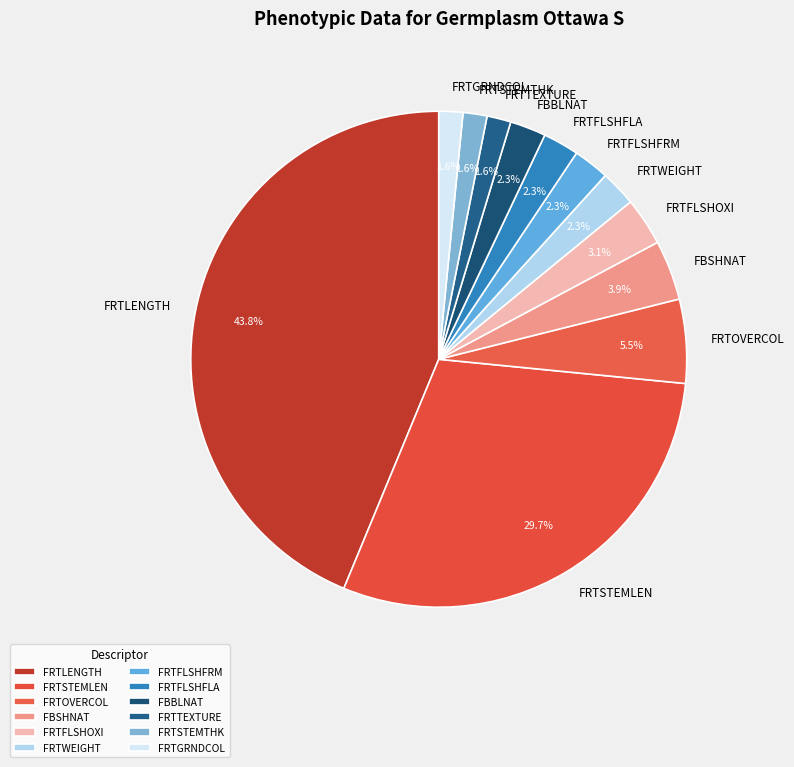

What portion of the pie excludes FRTOVERCOL?

94.5%